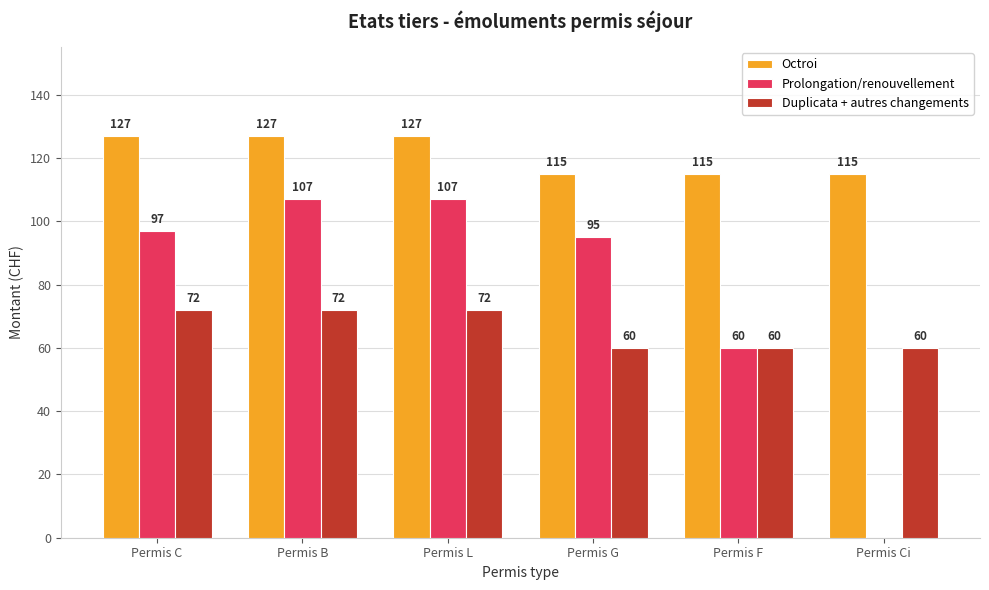

What is the greatest value displayed?

127